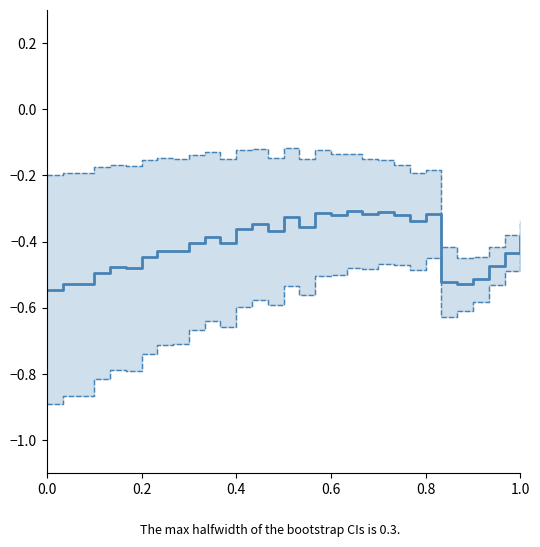

What is the total value across all series at 1.0?

-1.2